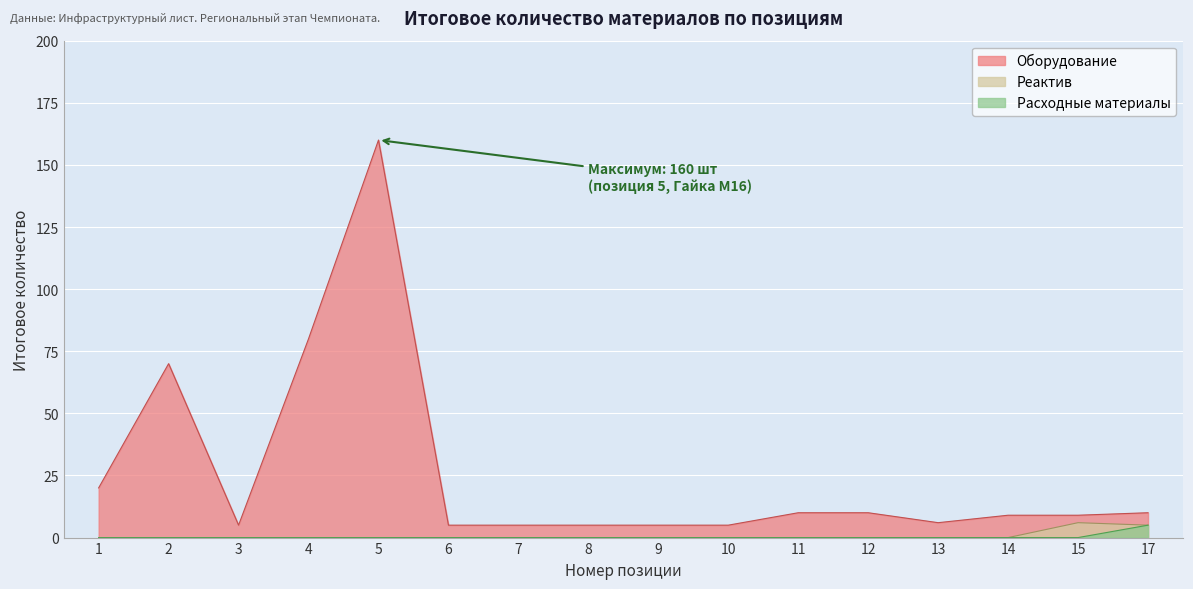

What is the maximum value shown in the chart?

160